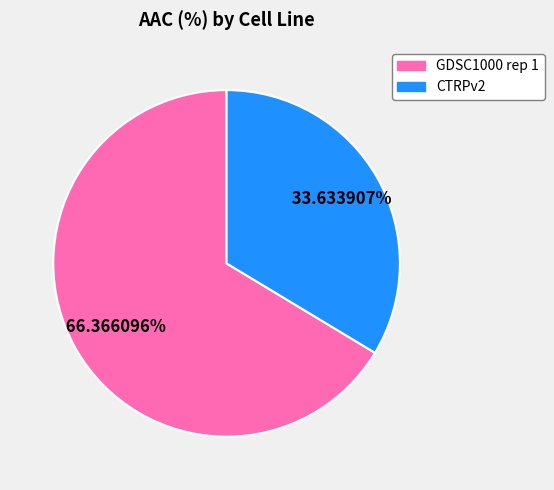

To the nearest percent, what percentage of the pie is GDSC1000 rep 1?

66%